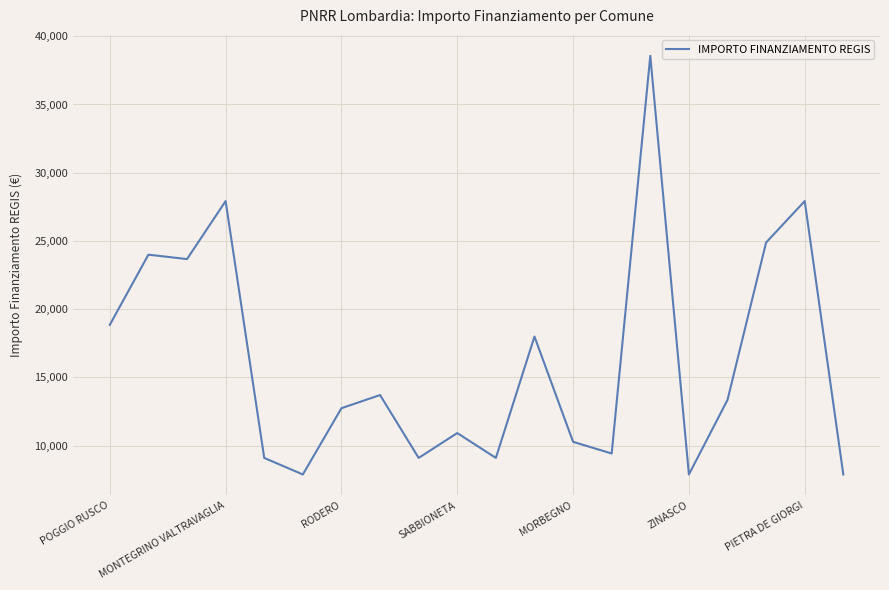

True or false: there are more than 1 points higher than both neighbors.

True